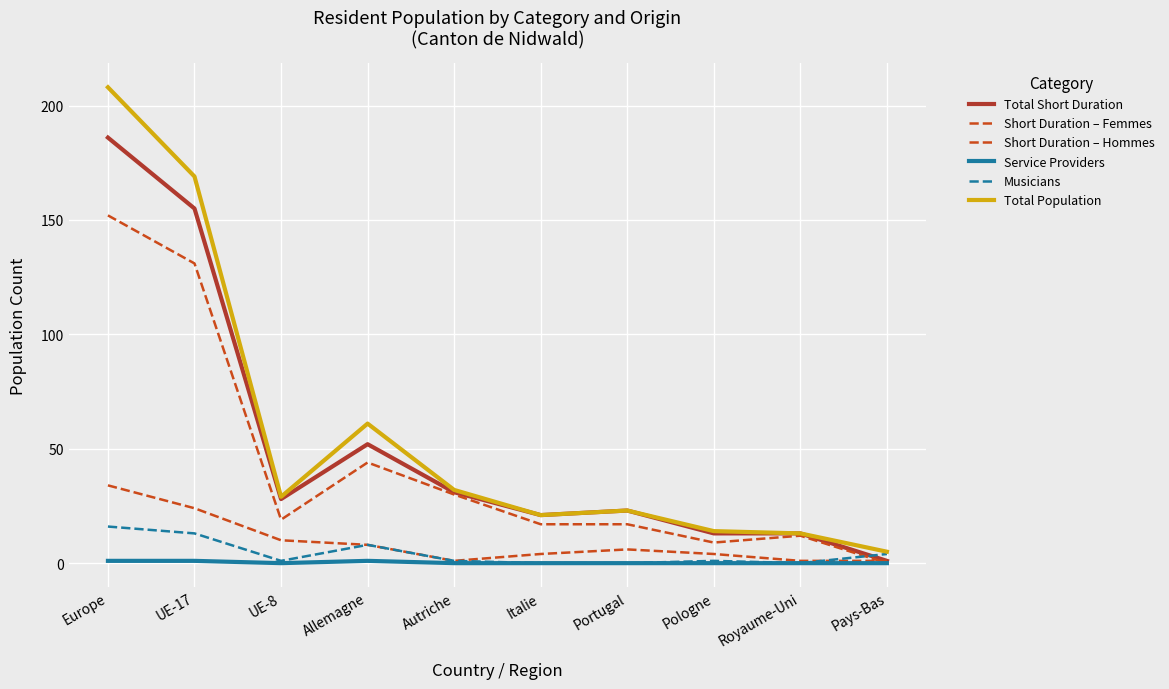

What is the sum of all Short Duration – Hommes values?

431